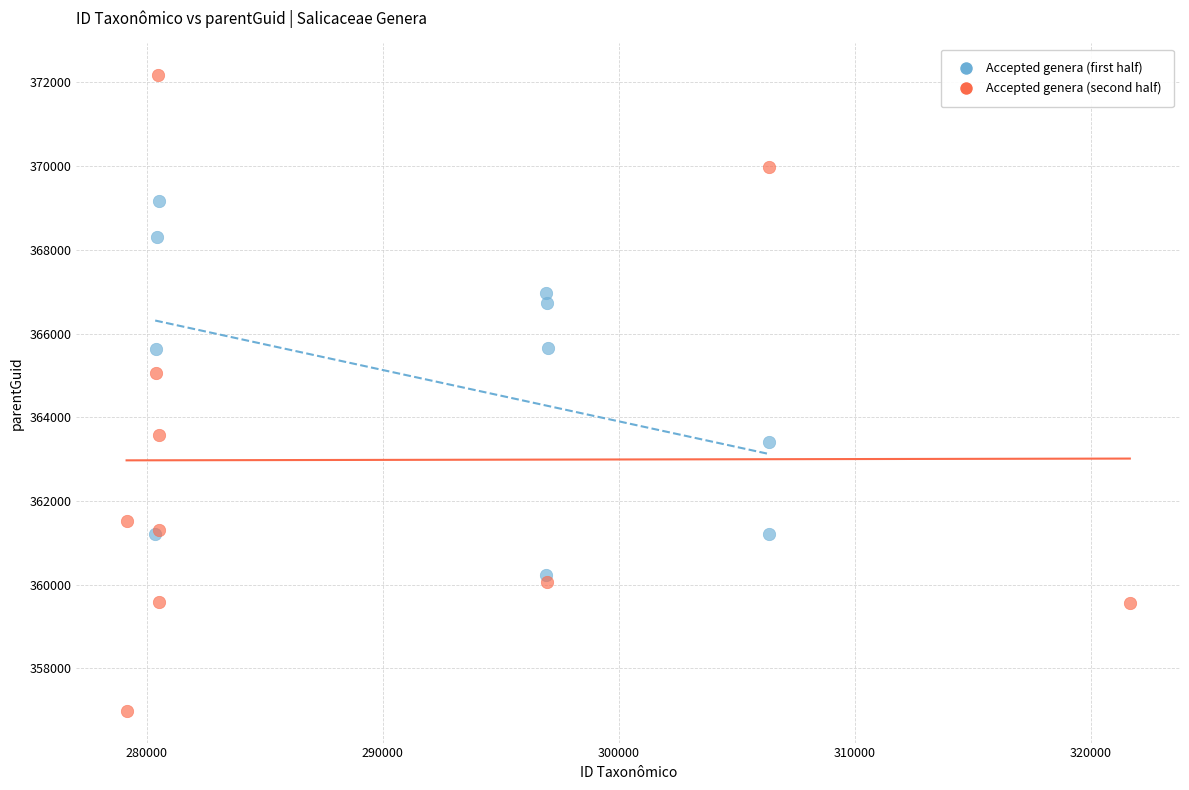

Which series reaches the maximum Y coordinate?

Accepted genera (second half)